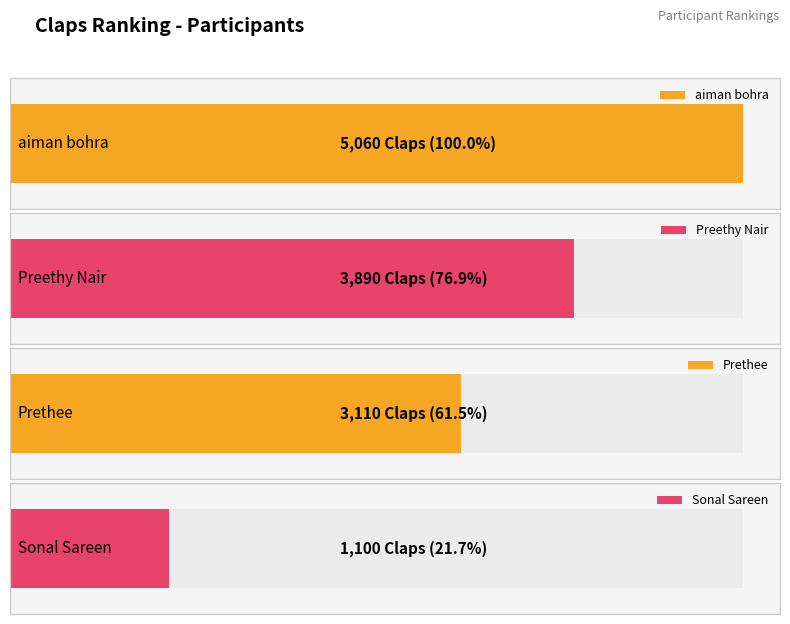

Count the values in the range 3110 to 5060.

3